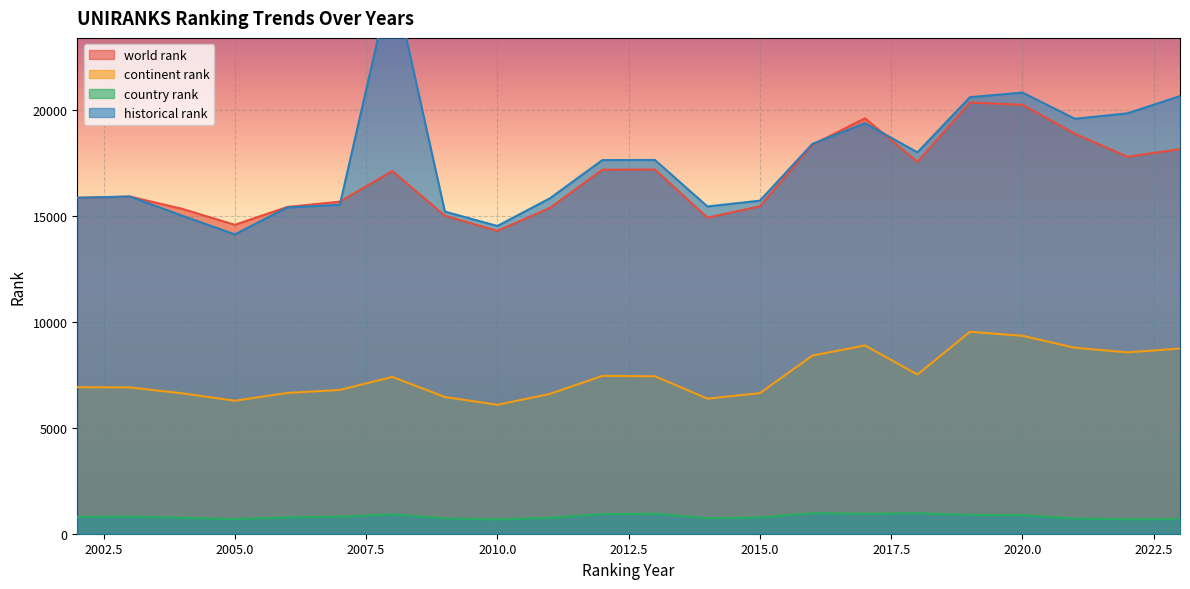

Which series has the widest spread of values?

historical rank